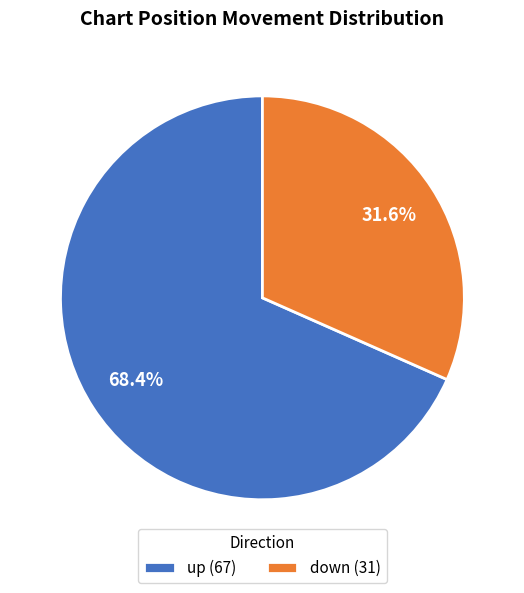

To the nearest percent, what portion does down represent?

32%